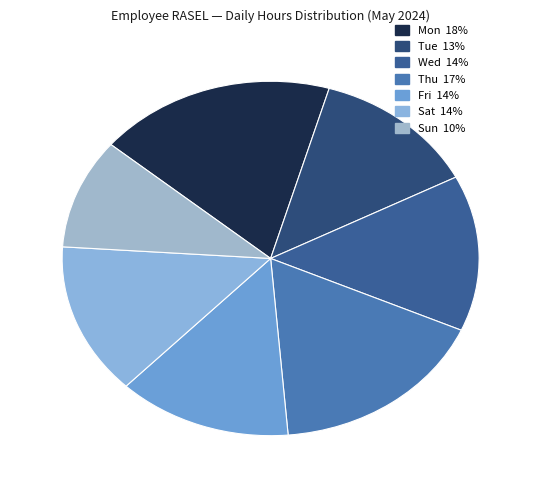

Count the number of slices in the pie.

7